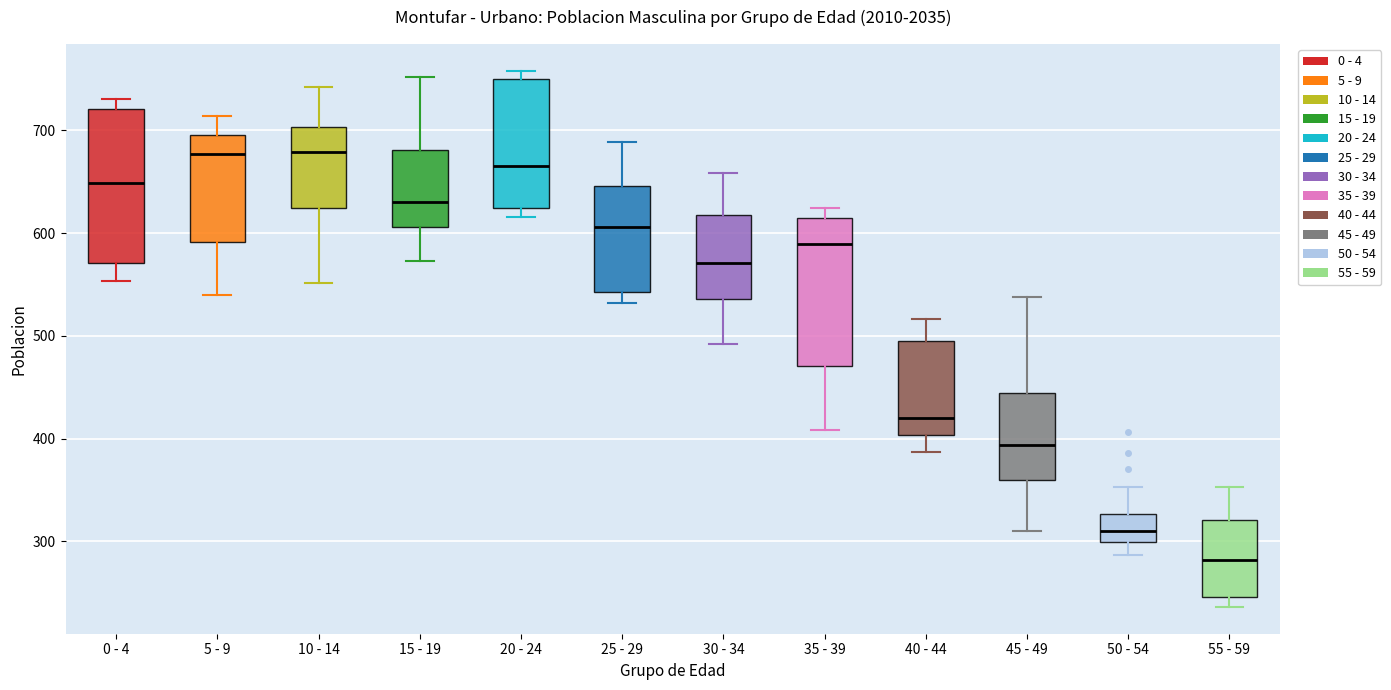

Reading left to right, read every box against the y-axis: the position of its median line, the range the box covers, and the ends of its whiskers. The values are not printed on the chart, so give them approximately, as read against the axis.

0 - 4: median 650, box 570 to 720, whiskers 550 to 730
5 - 9: median 680, box 590 to 700, whiskers 540 to 710
10 - 14: median 680, box 620 to 700, whiskers 550 to 740
15 - 19: median 630, box 610 to 680, whiskers 570 to 750
20 - 24: median 670, box 620 to 750, whiskers 620 (just below the box's lower edge) to 760
25 - 29: median 610, box 540 to 650, whiskers 530 to 690
30 - 34: median 570, box 540 to 620, whiskers 490 to 660
35 - 39: median 590, box 470 to 610, whiskers 410 to 620
40 - 44: median 420, box 400 to 490, whiskers 390 to 520
45 - 49: median 390, box 360 to 440, whiskers 310 to 540
50 - 54: median 310, box 300 to 330, whiskers 290 to 350
55 - 59: median 280, box 250 to 320, whiskers 240 to 350